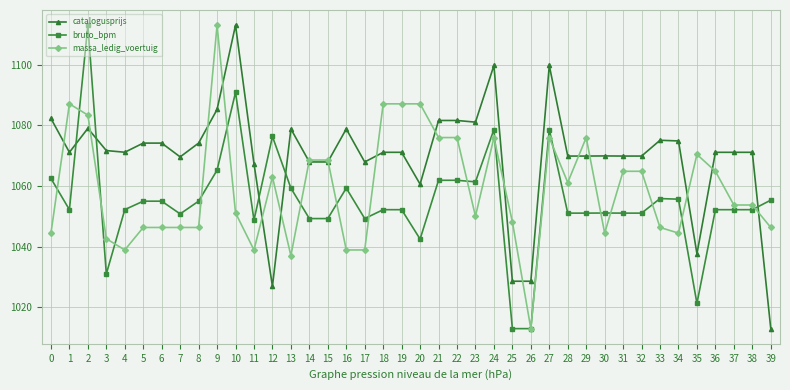

What is the sum of the catalogusprijs values at 37 and 11?

2138.5